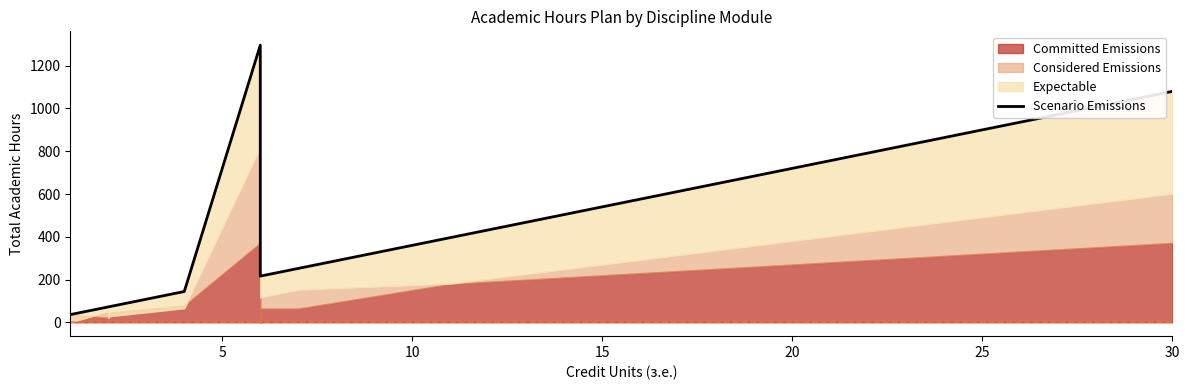

How many values exceed 72?

9